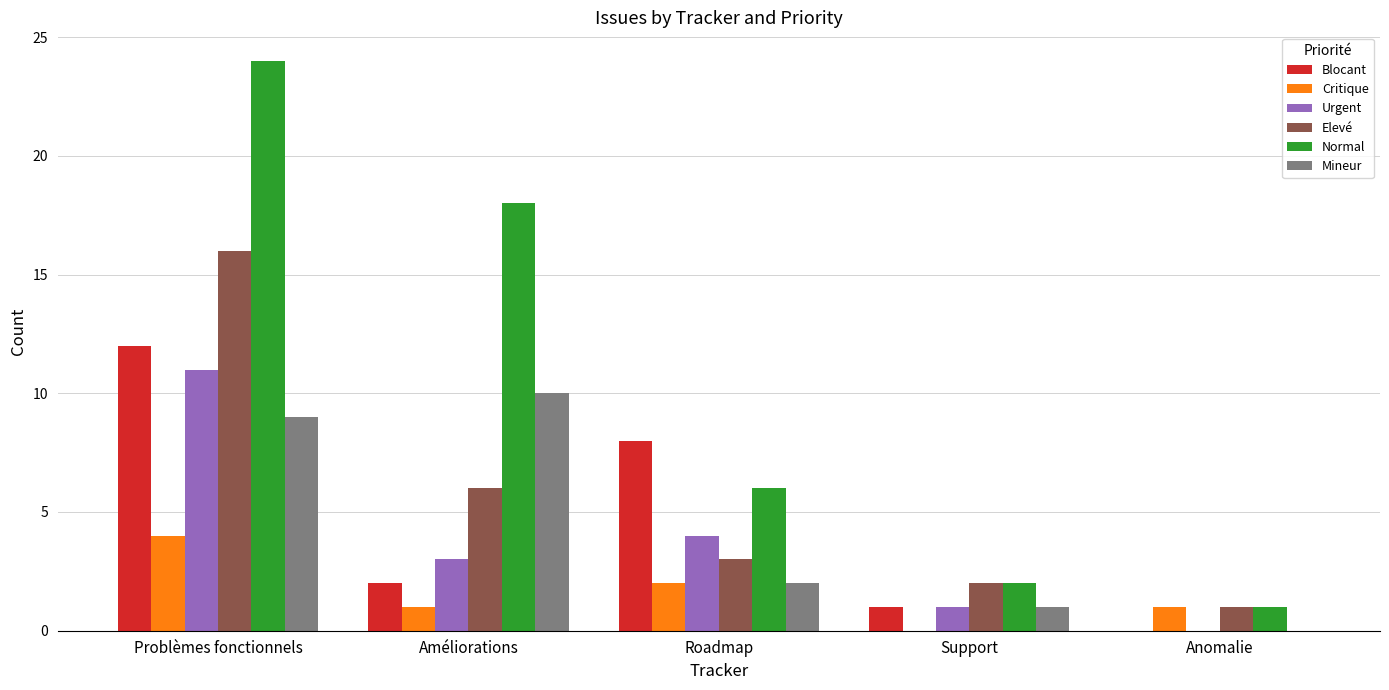

Are the bars horizontal?

No